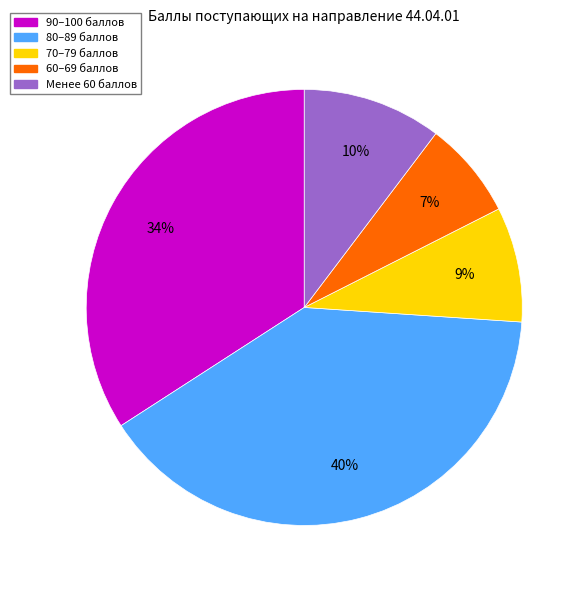

Do Менее 60 баллов and 70–79 баллов together represent more than half of the pie?

No